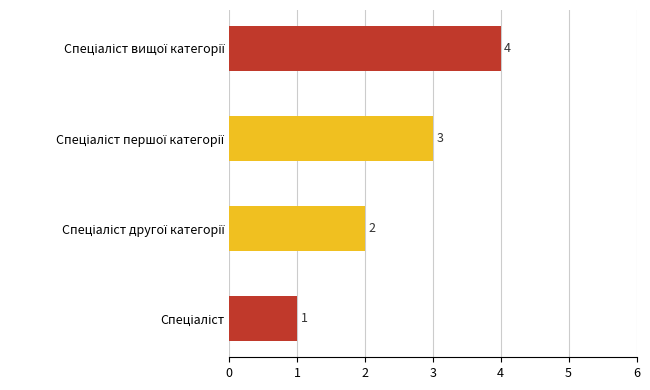

How many values are between 2 and 4?

3